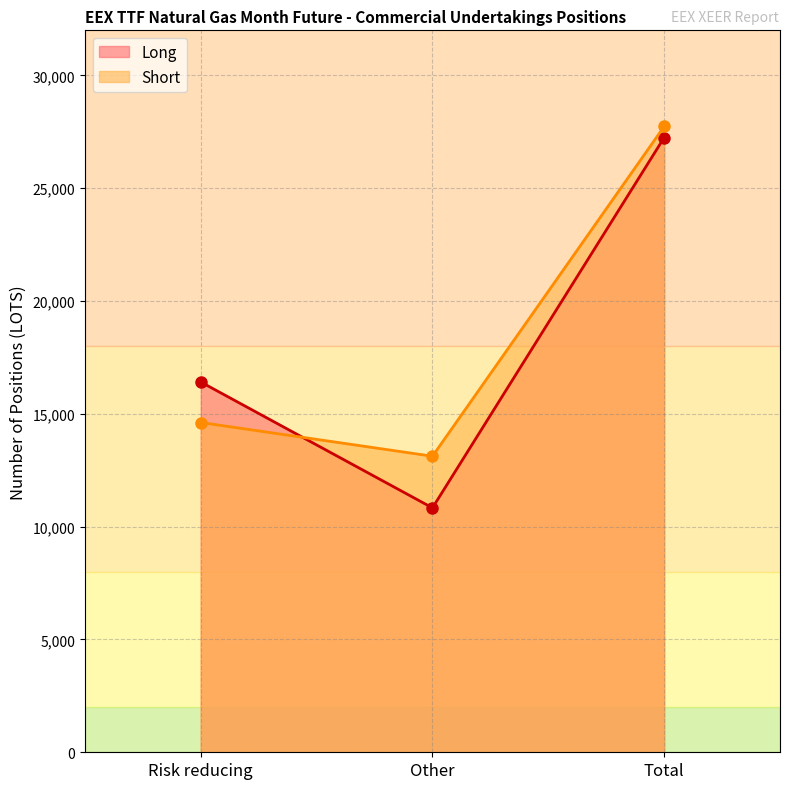

What is the approximate value of Long (line) at Other?

10832.9